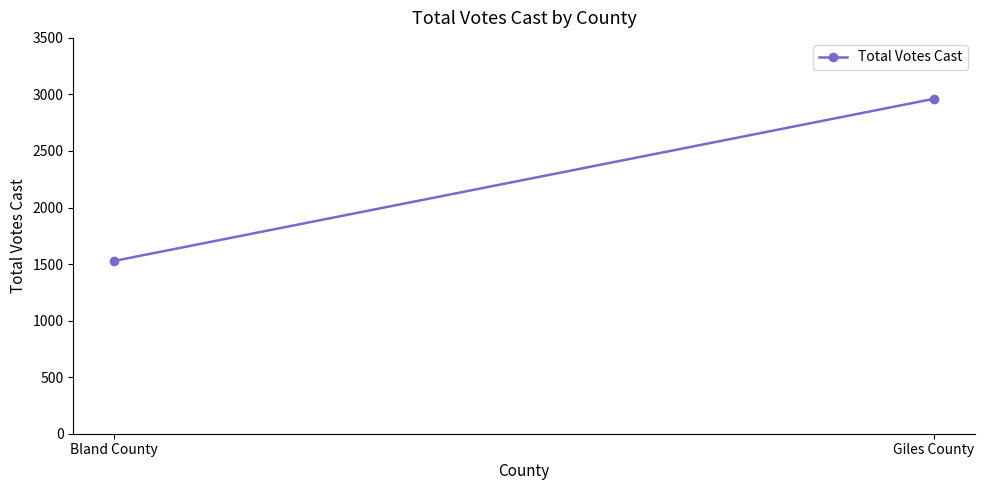

How many values are between 1528 and 2961?

2